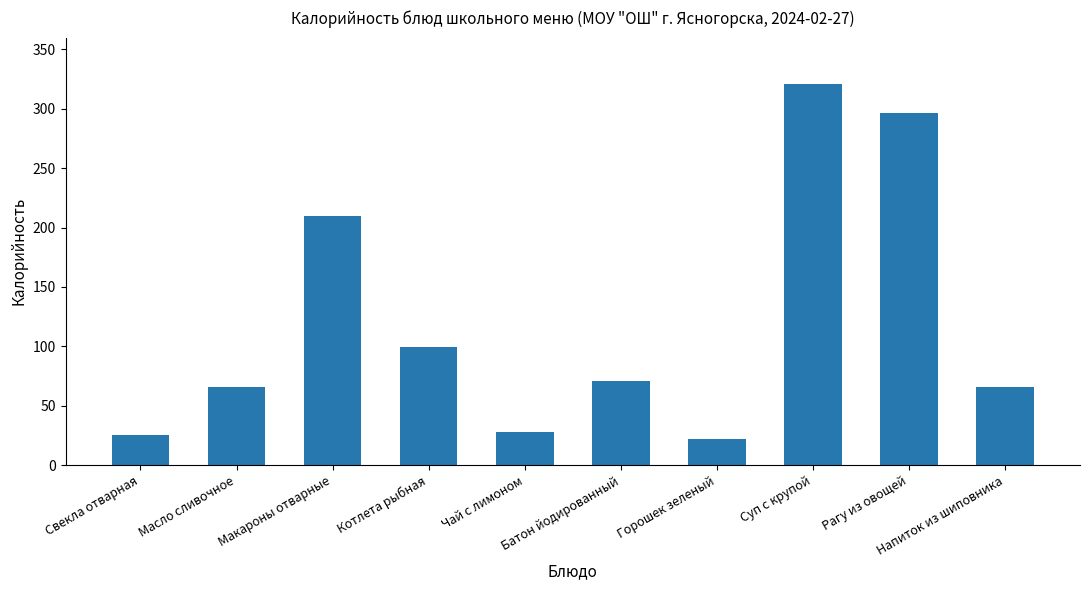

True or false: the data shows 71.2 at Батон йодированный.

True